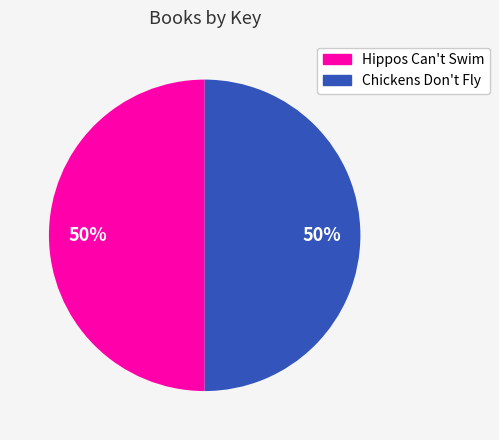

Is it true that Chickens Don't Fly is 50% of the pie?

True